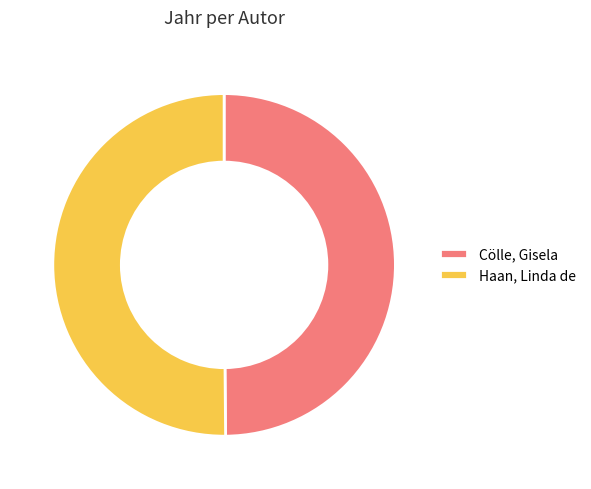

Is it true that Haan, Linda de is 50% of the pie?

True